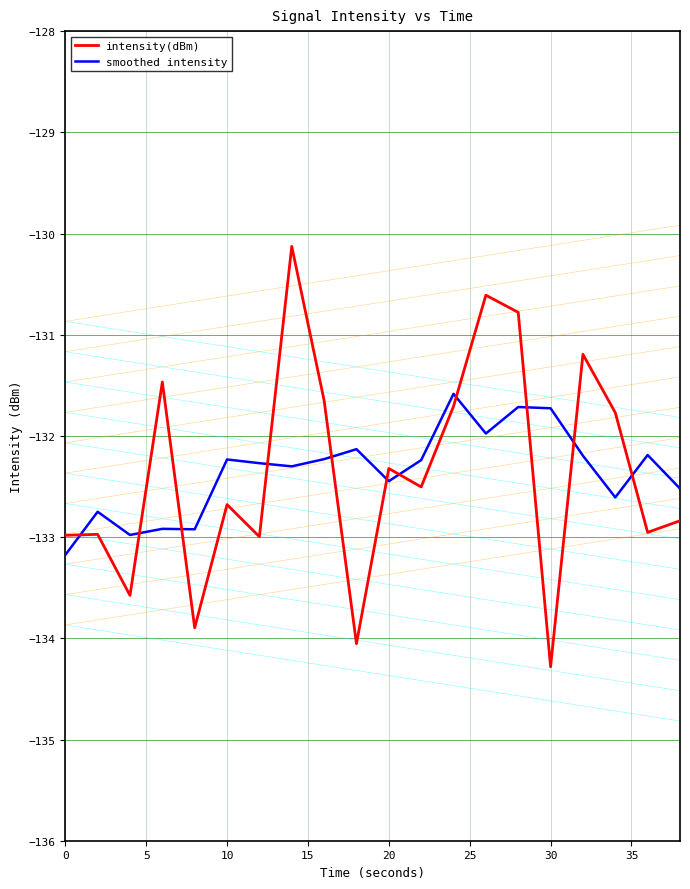

What value does the intensity(dBm) series have at 10?

-132.7